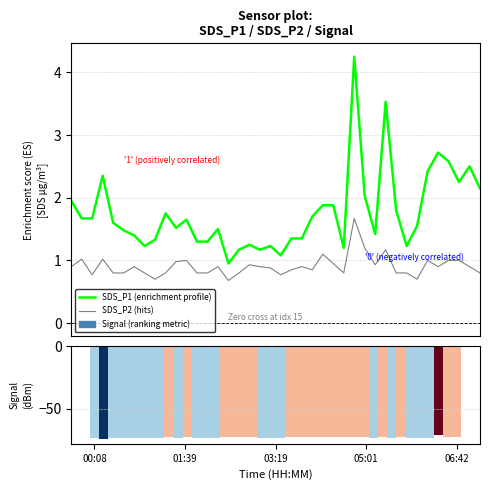

What value does the SDS_P2 (hits) series have at 06:42?

0.8